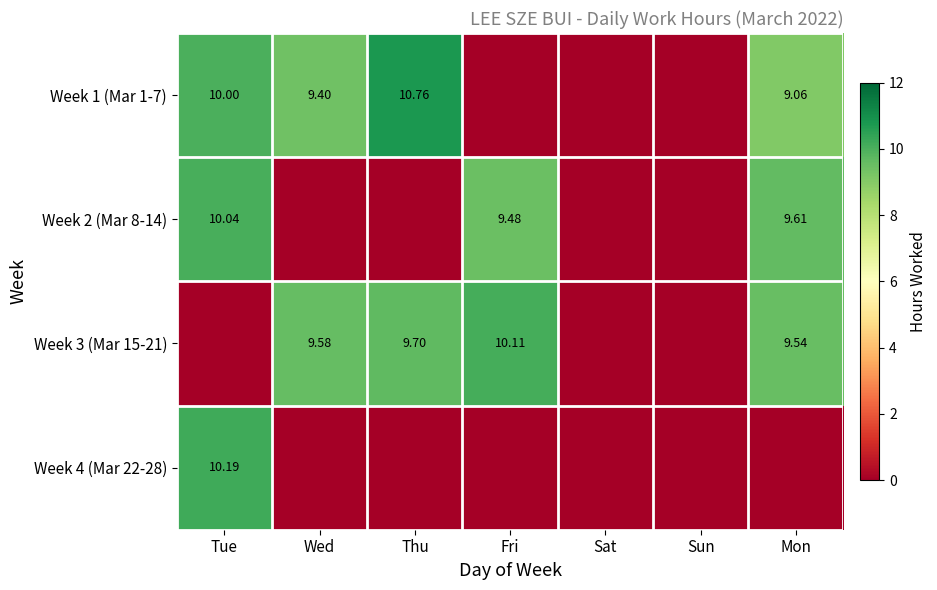

What is the average value of the Week 1 (Mar 1-7) series?

5.6